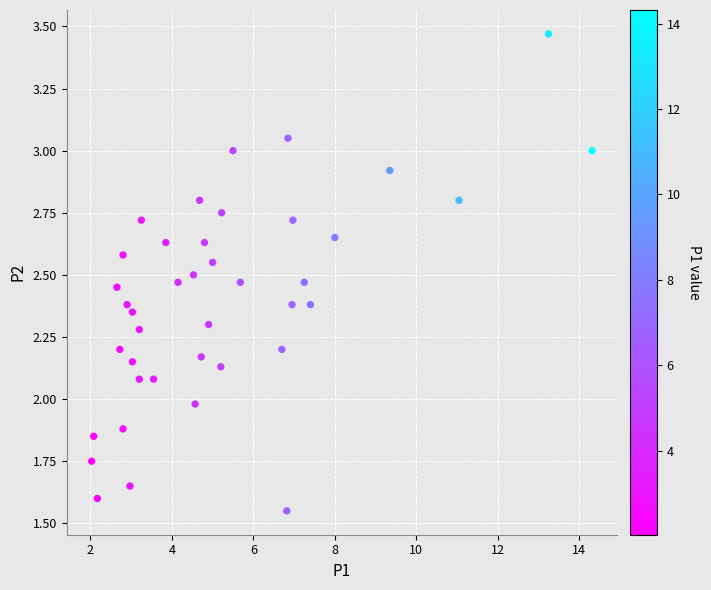

What is the range of X values (max minus min)?

12.3